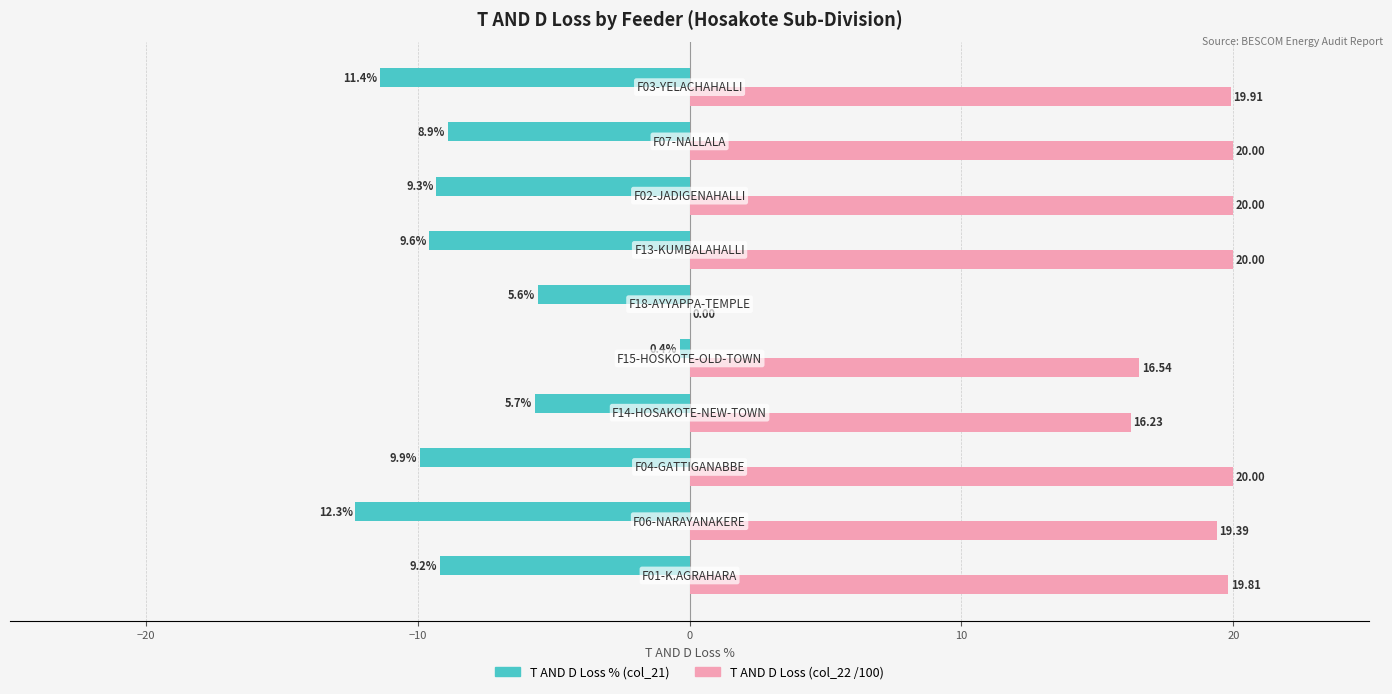

Which series has the largest total across all categories?

T AND D Loss (col_22 /100)